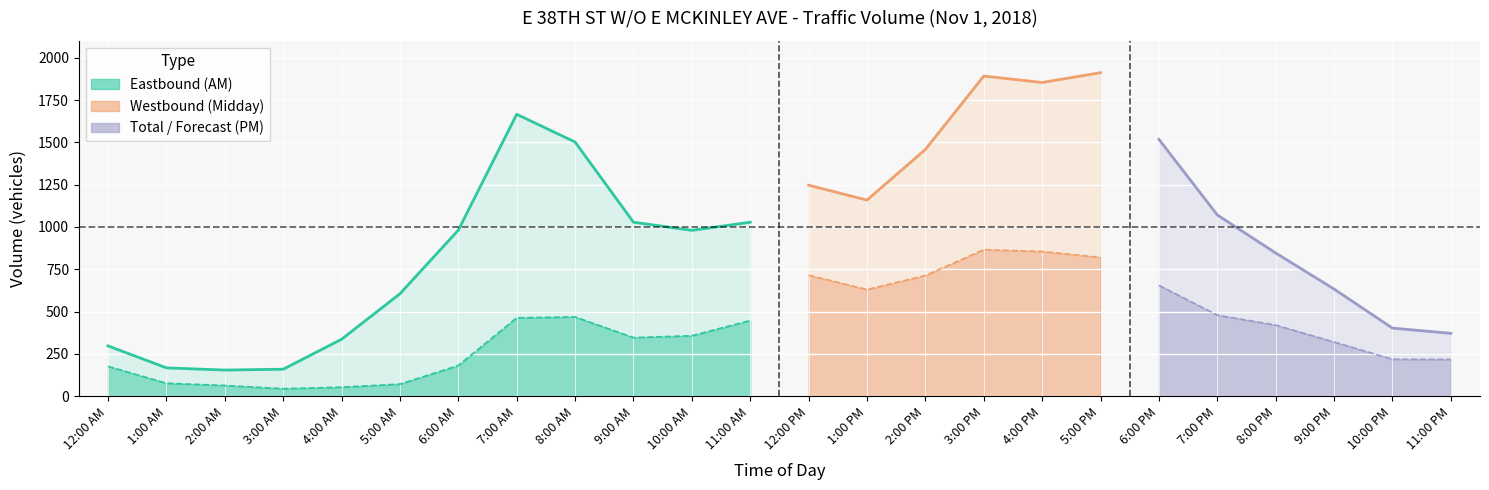

What is the sum of all EB values?

10200